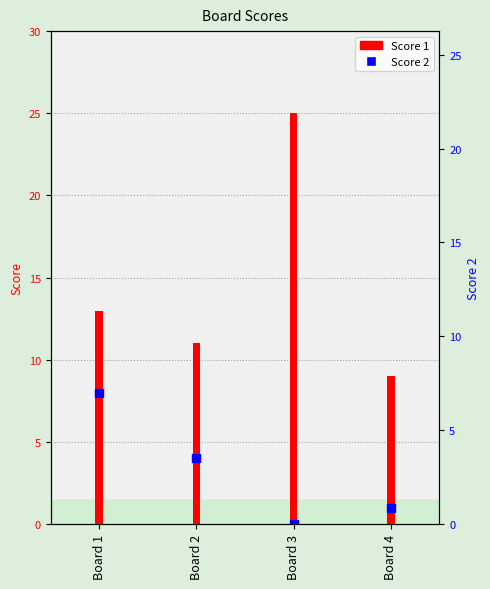

Is the value of Score 2 at Board 3 greater than the value of Score 1 at Board 1?

No